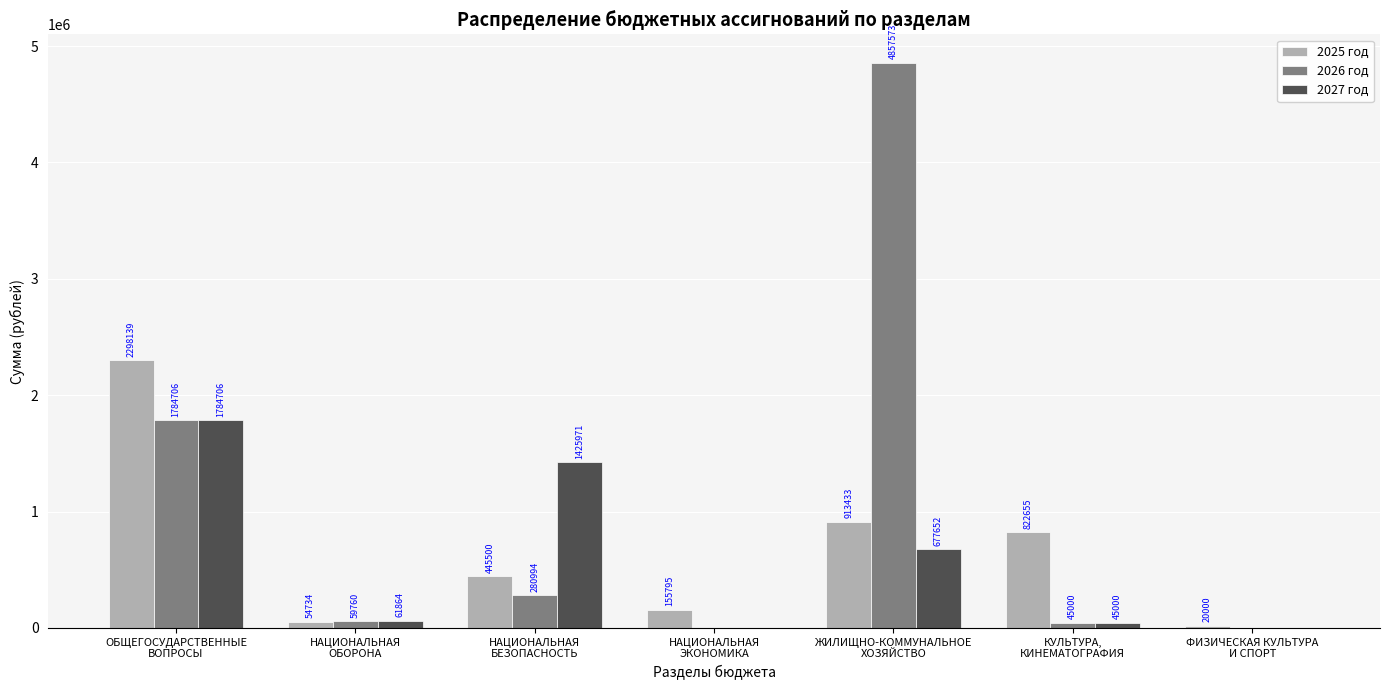

What is the highest value of the 2025 год series?

2298139